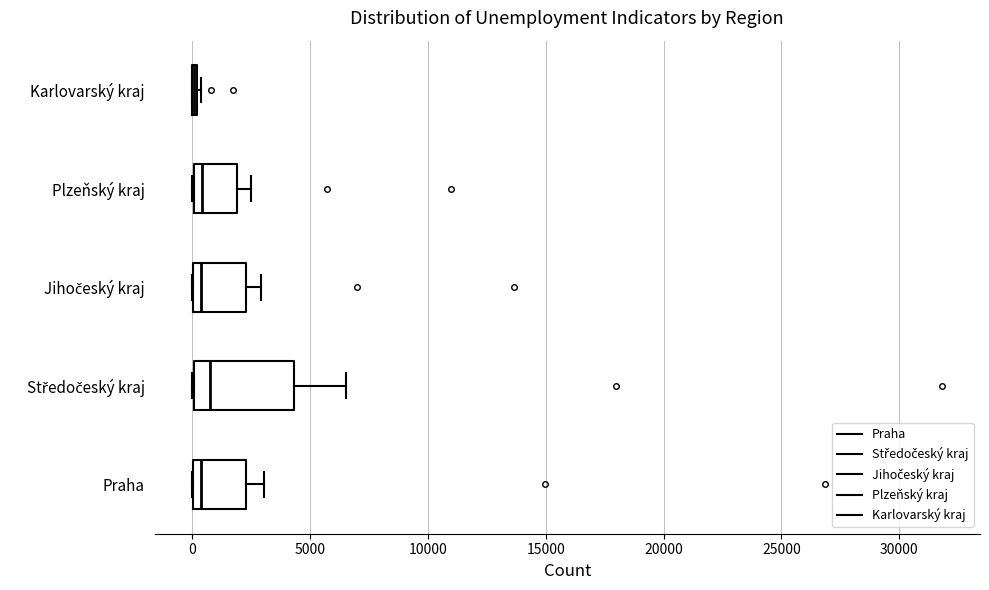

Where does the right whisker of the box for Plzeňský kraj end on the x-axis? The values are not printed on the chart, so give them approximately, as read against the axis.

2500